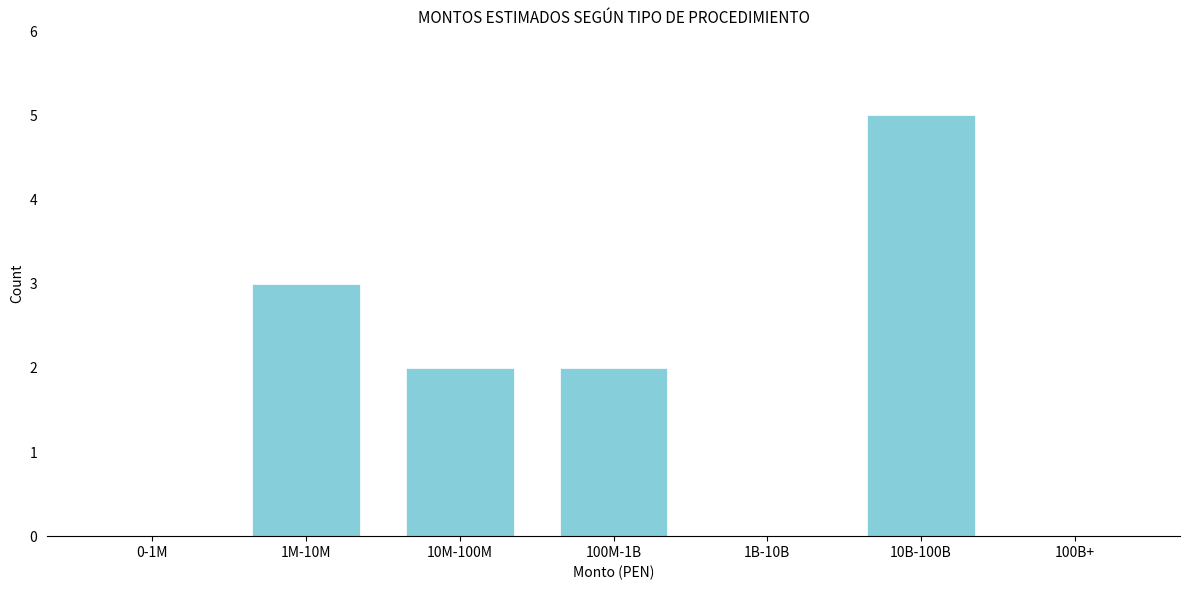

Reading left to right, list all the values displayed in this chart.

0-1M=0	1M-10M=3	10M-100M=2	100M-1B=2	1B-10B=0	10B-100B=5	100B+=0